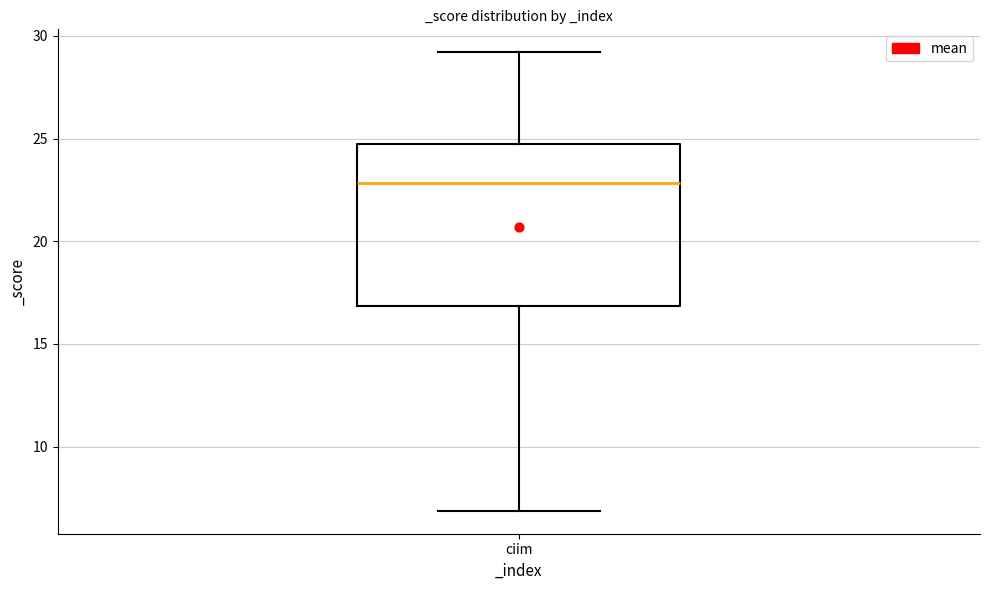

Read this box plot against the y-axis: the position of the median line, the range covered by the box, and the ends of both whiskers. The values are not printed on the chart, so give them approximately, as read against the axis.

median 23.0, box 17.0 to 24.5, whiskers 7.0 to 29.0